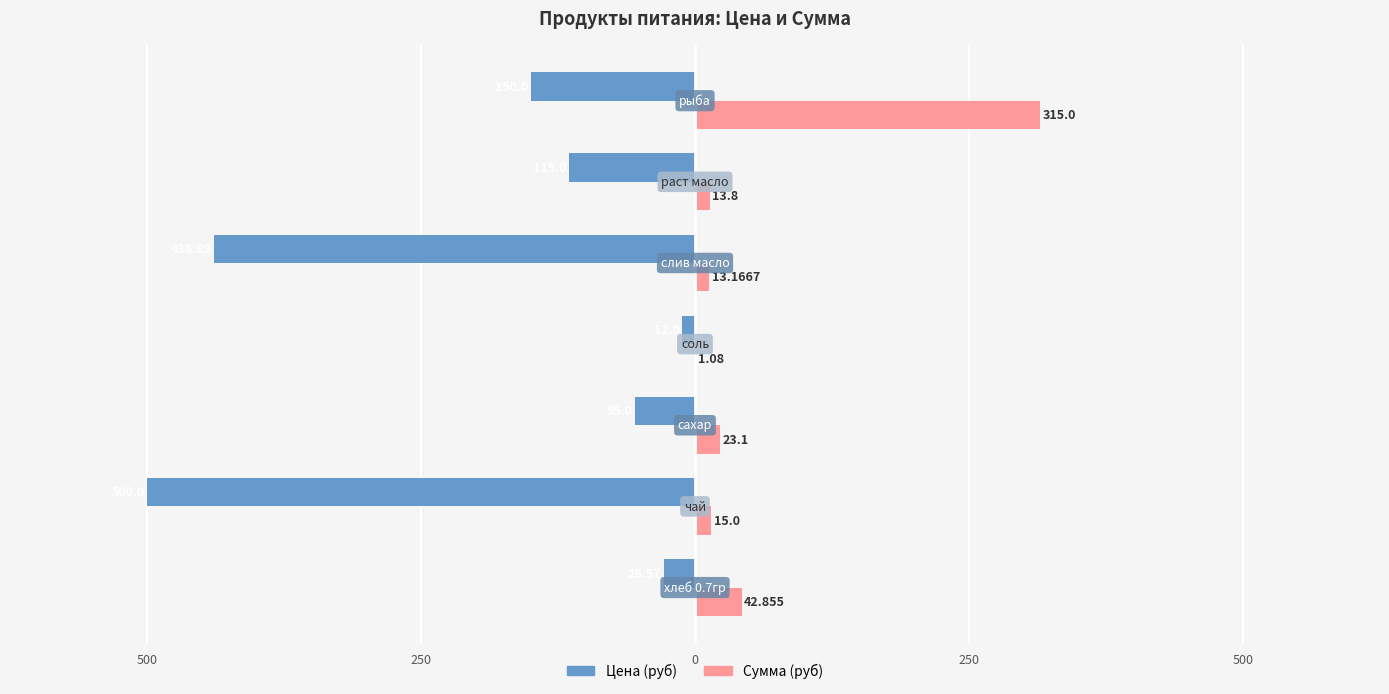

What are all the series names shown in the legend?

Цена (руб), Сумма (руб)